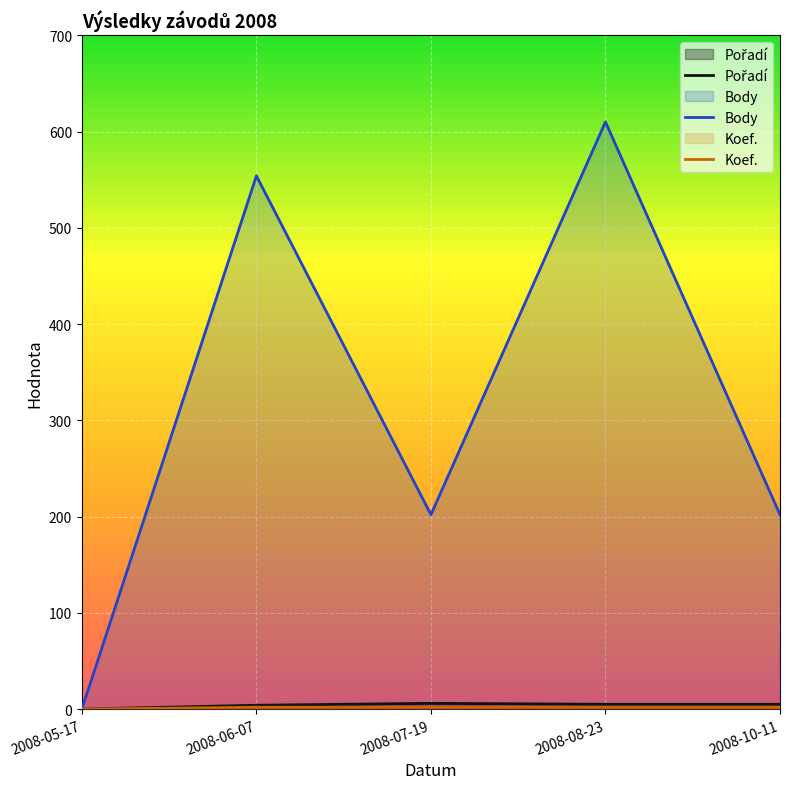

At which category does the chart reach its minimum across all series?

2008-05-17